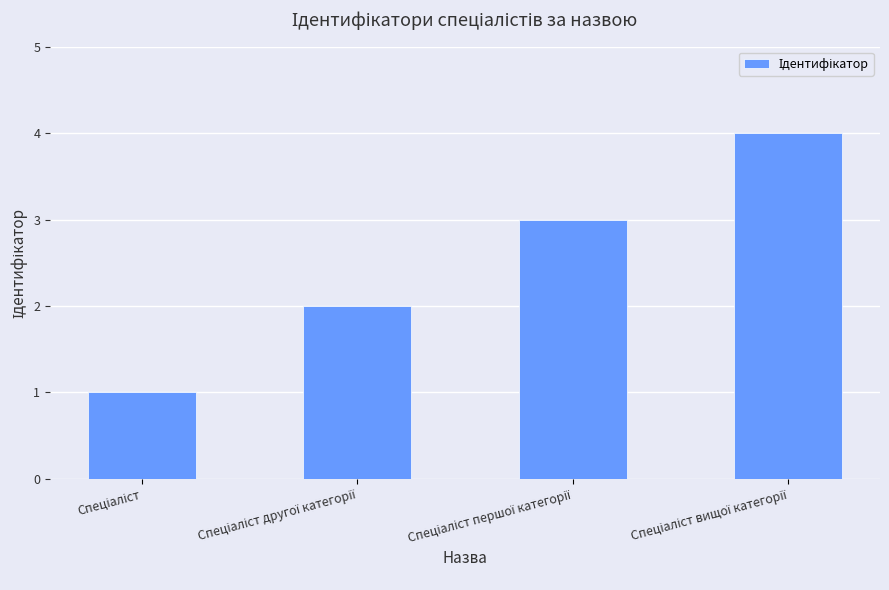

What is the difference between the maximum and minimum values?

3